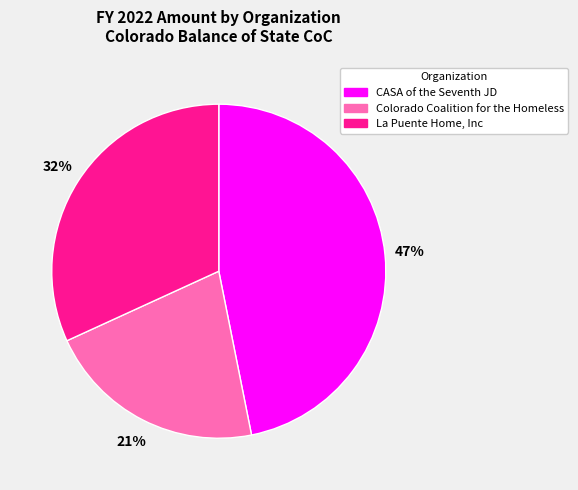

To the nearest percent, what is the average slice percentage?

33%